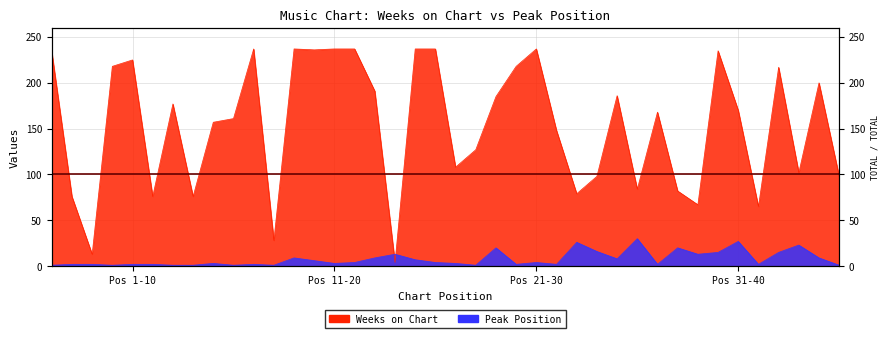

What is the difference between the maximum and minimum values in the Weeks on Chart series?

233